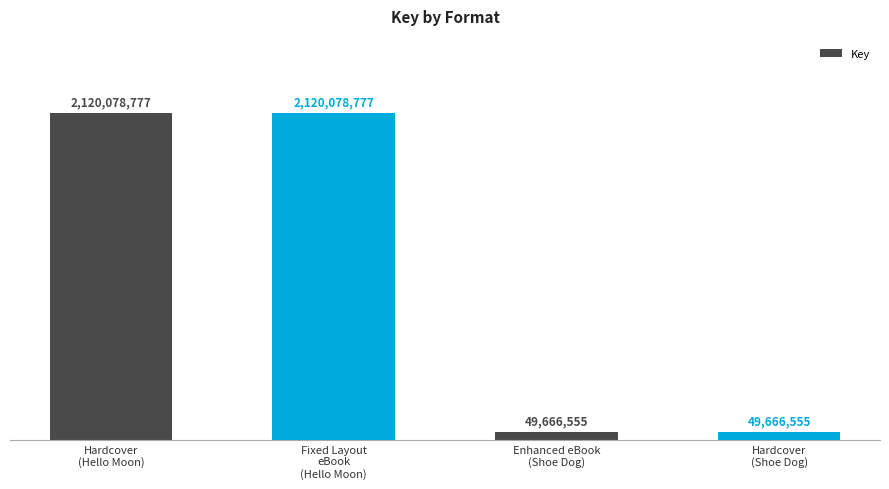

Rank the categories by value from lowest to highest.

Enhanced eBook
(Shoe Dog), Hardcover
(Shoe Dog), Hardcover
(Hello Moon), Fixed Layout
eBook
(Hello Moon)